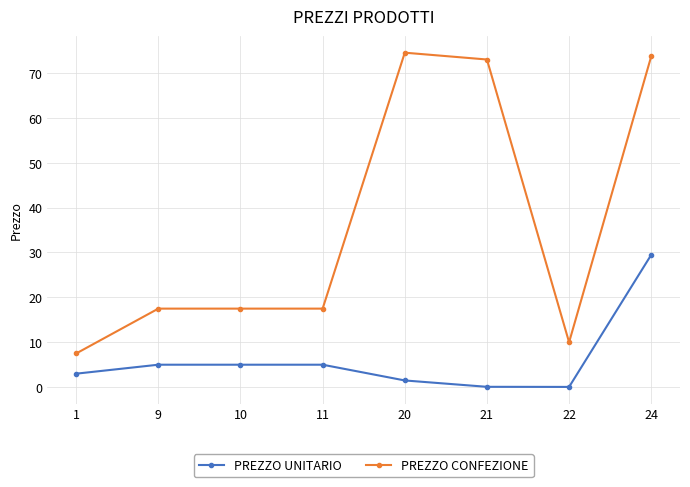

What is the total value across all series at 9?

22.5